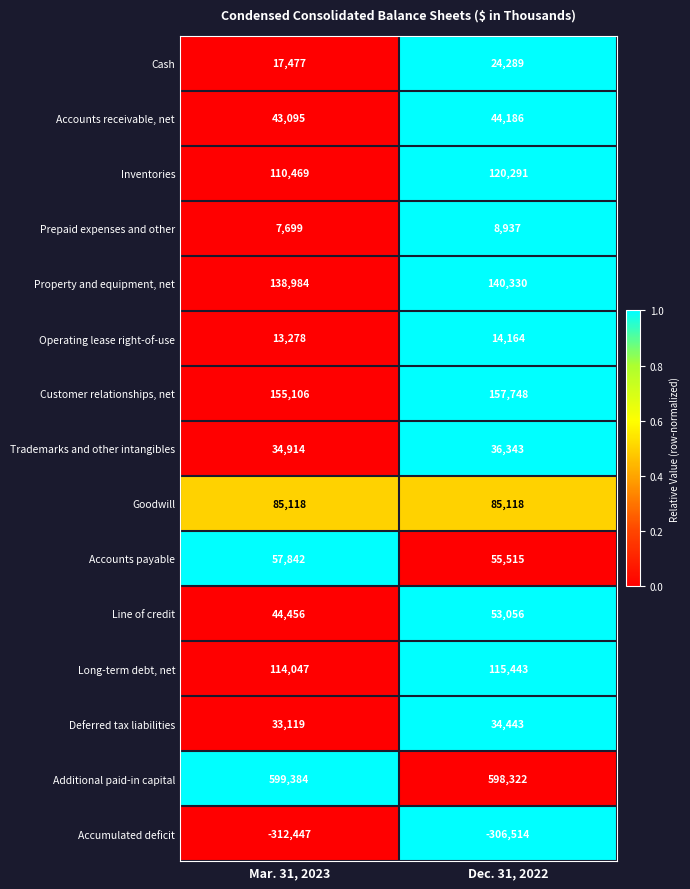

List the series in order of their peak value, lowest first.

Accumulated deficit, Prepaid expenses and other, Operating lease right-of-use, Cash, Deferred tax liabilities, Trademarks and other intangibles, Accounts receivable, net, Line of credit, Accounts payable, Goodwill, Long-term debt, net, Inventories, Property and equipment, net, Customer relationships, net, Additional paid-in capital